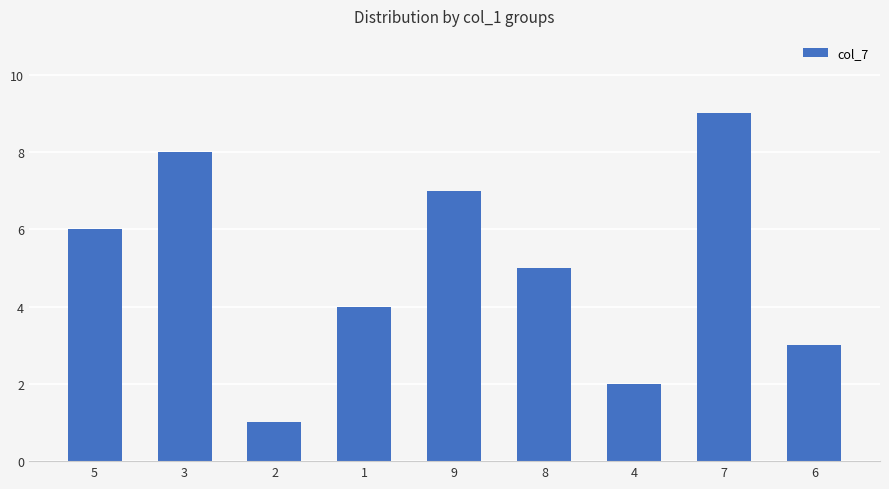

What is the value of the 5th bar from the left?

7